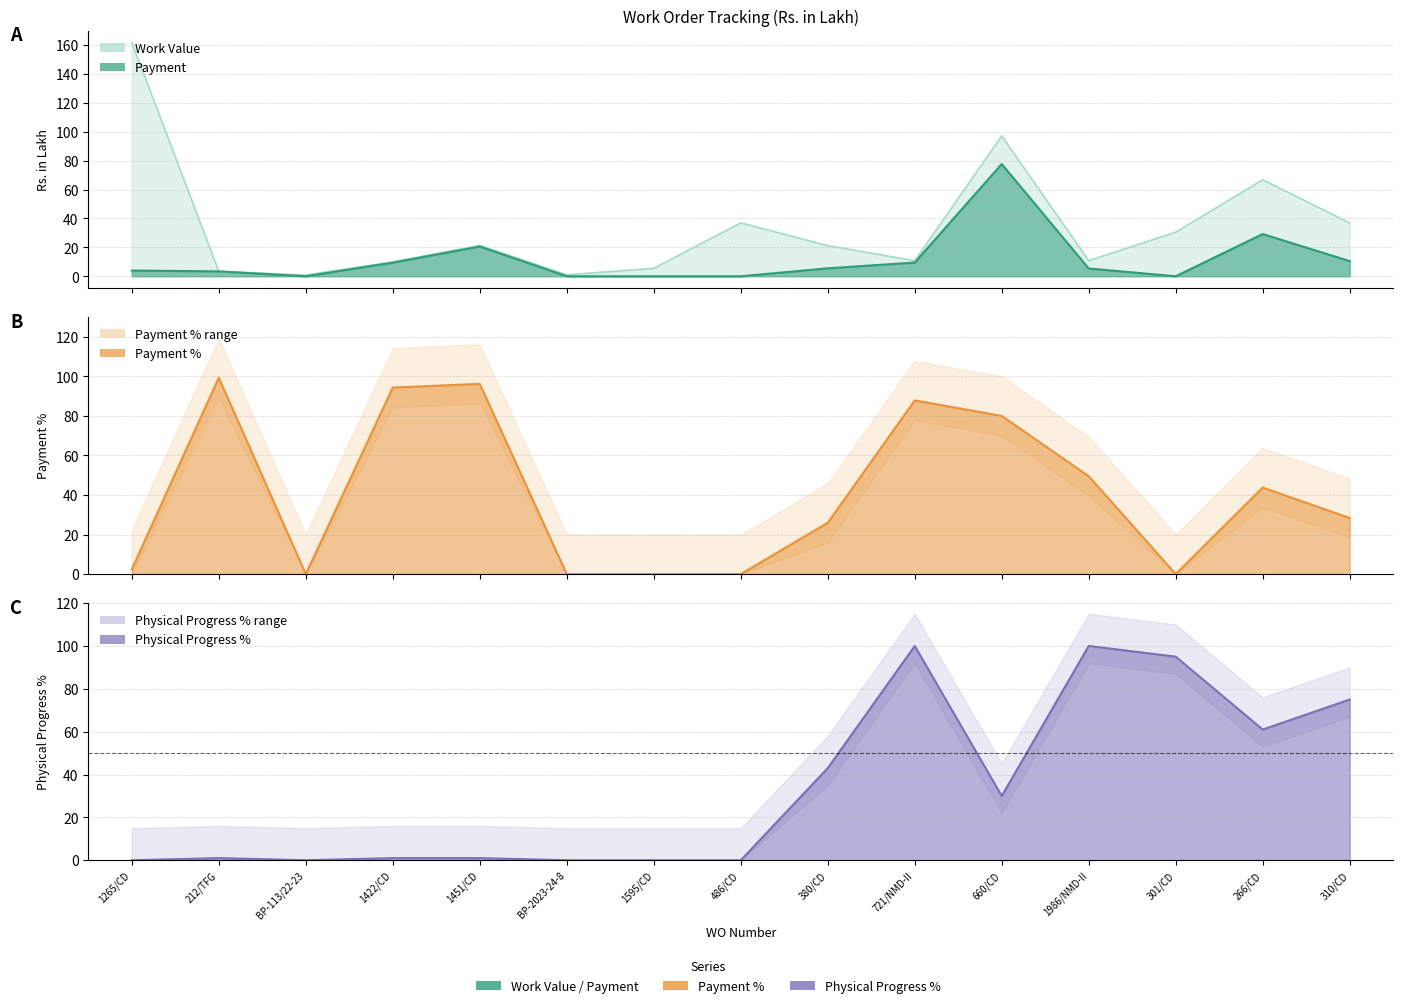

What is the value of the Physical Progress % point at the 14th from the left?

61.0